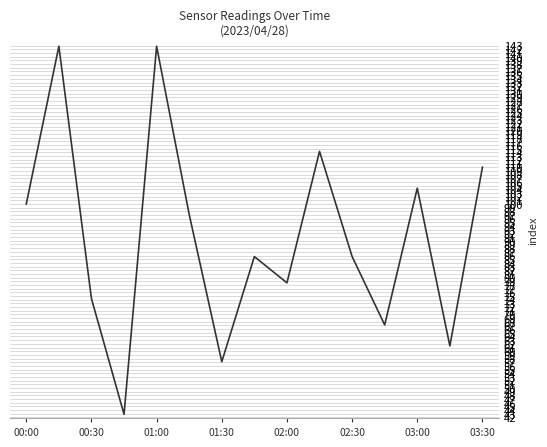

What is the maximum value shown in the chart?

142.9